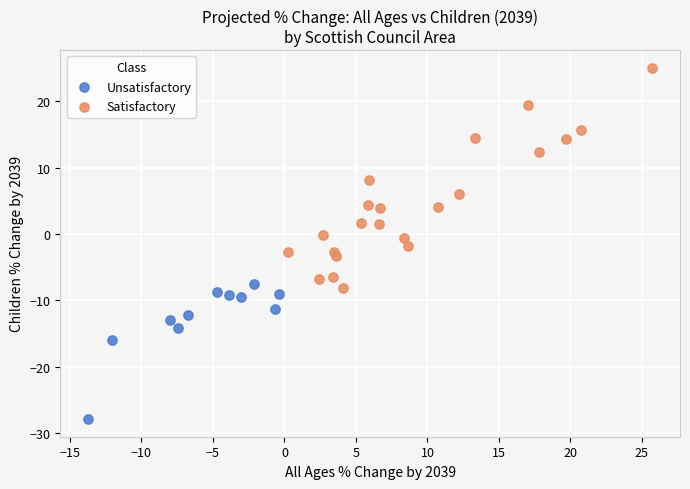

What are all the series names shown in the legend?

Unsatisfactory, Satisfactory